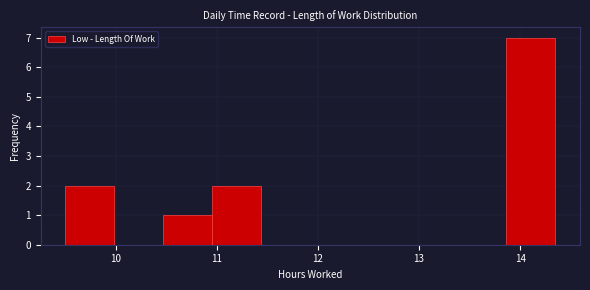

Reading left to right, list every bar in this chart as the range it spans on the x-axis followed by its height. Neither the bar edges nor the heights are printed on the chart, so give them approximately, as read against the axes.

9.5 to 10.0: 2
10.0 to 10.5: 0
10.5 to 11.0: 1
11.0 to 11.4: 2
11.4 to 11.9: 0
11.9 to 12.4: 0
12.4 to 12.9: 0
12.9 to 13.4: 0
13.4 to 13.9: 0
13.9 to 14.4: 7